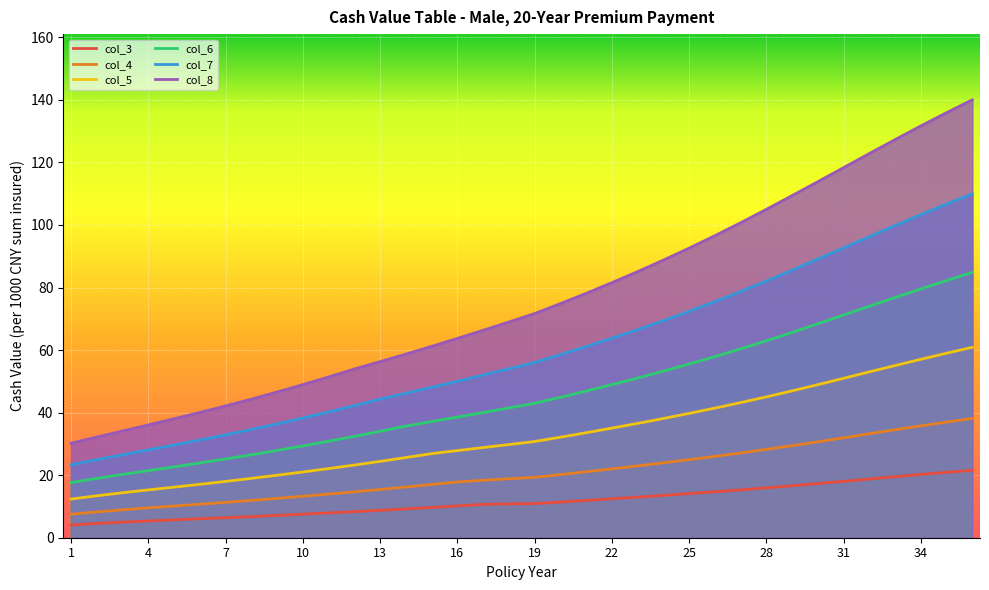

Rank the series by their maximum value, from lowest to highest.

col_3, col_4, col_5, col_6, col_7, col_8